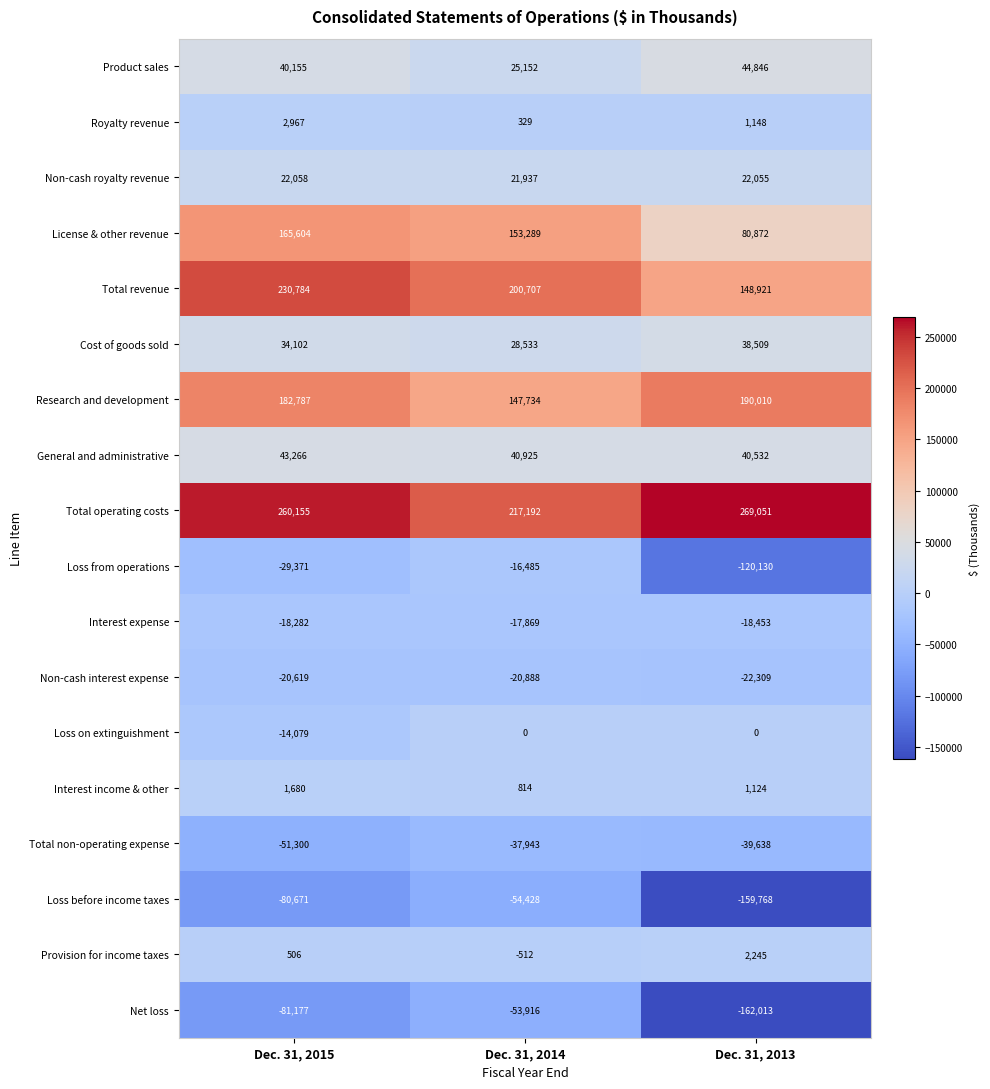

At which category is the sum across all series the highest?

Dec. 31, 2015